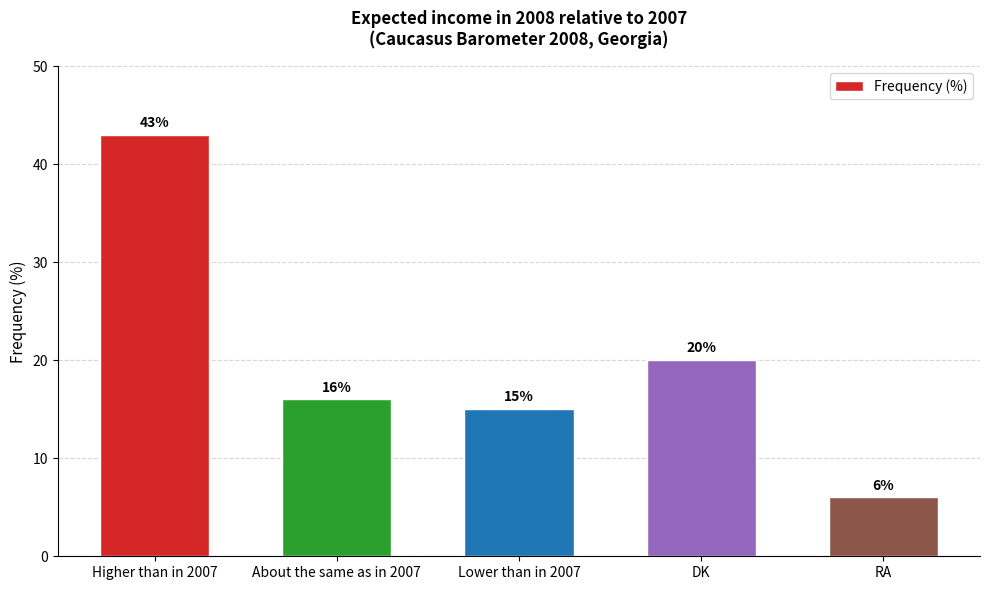

How many data points are less than 16?

2